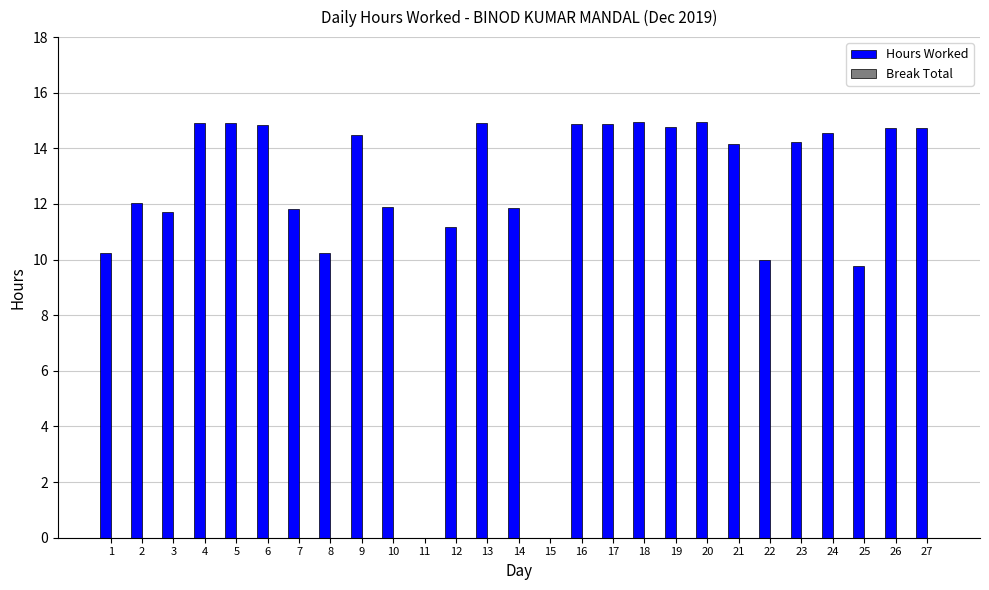

What is the greatest value displayed?

15.0